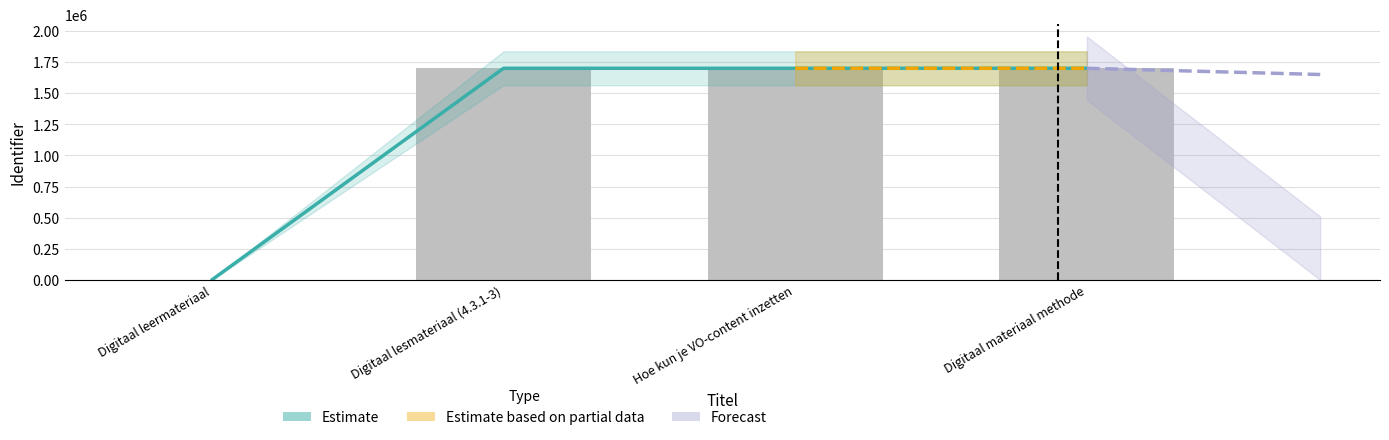

What is the value of the Identifier bar at the 3rd from the left?

1699605